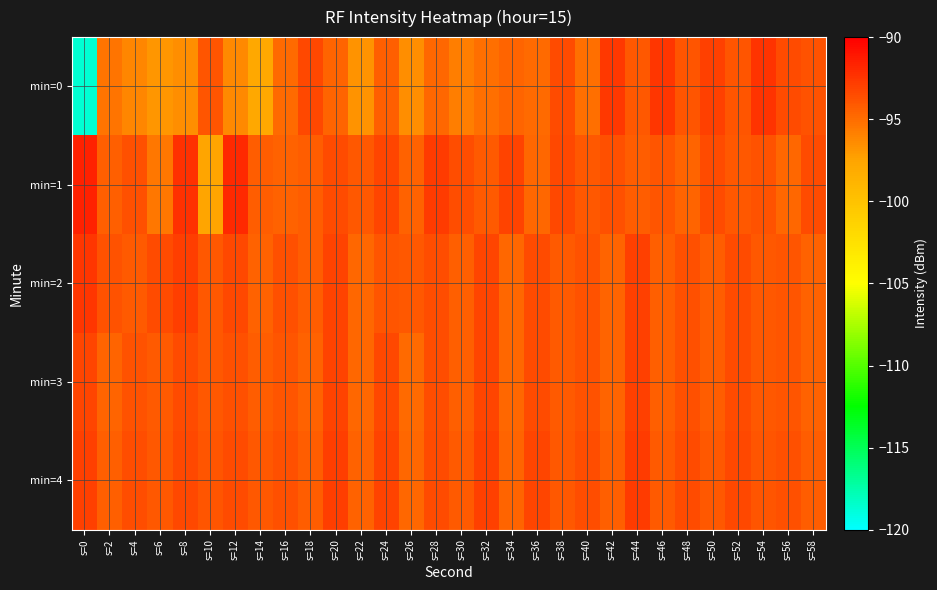

What is the total value across all series at s=0?

-489.0